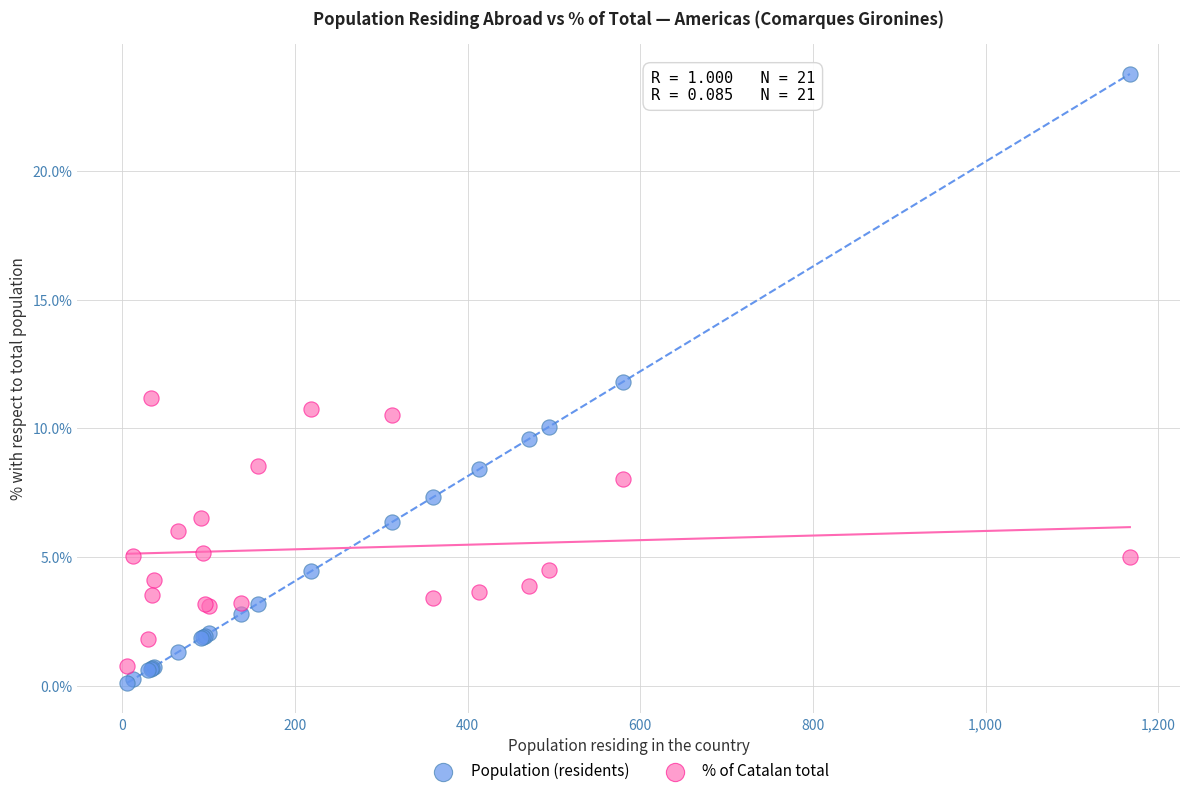

Which series reaches the minimum Y coordinate?

Population (residents)